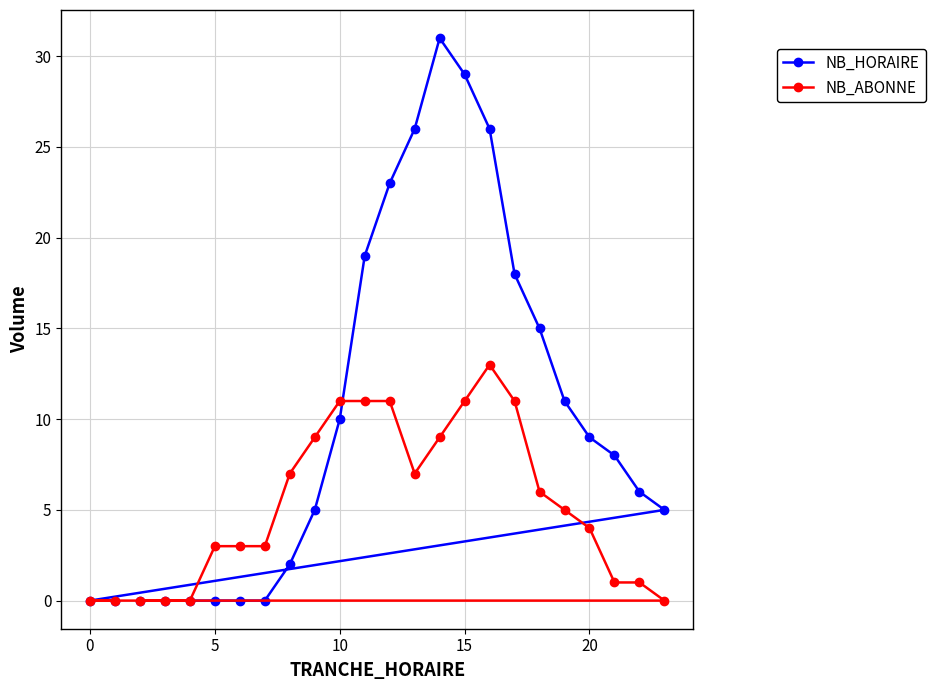

What is the greatest value displayed?

31